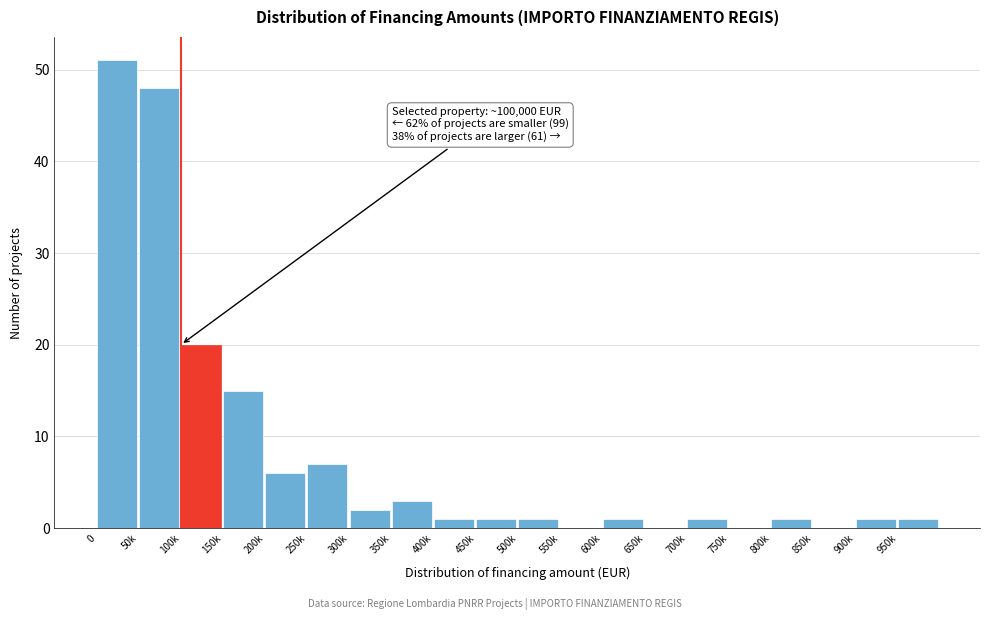

Reading right to left, list all the values displayed in this chart.

950k=1	900k=1	850k=0	800k=1	750k=0	700k=1	650k=0	600k=1	550k=0	500k=1	450k=1	400k=1	350k=3	300k=2	250k=7	200k=6	150k=15	100k=20	50k=48	0=51